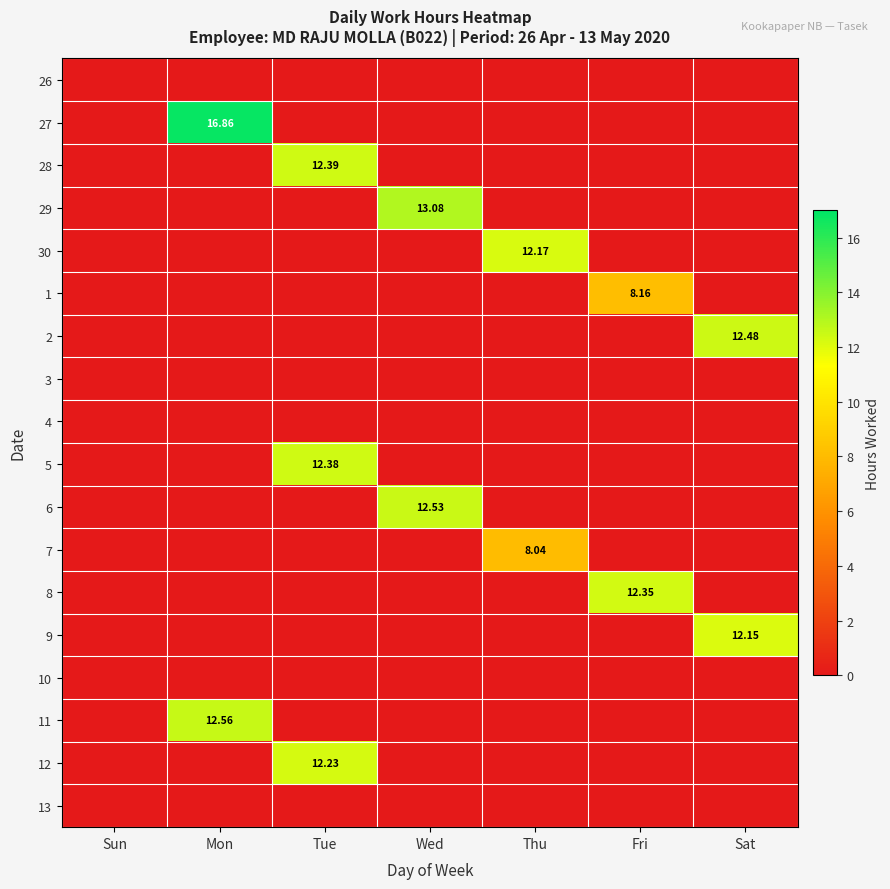

Which category has the highest value in the 7 series?

Thu